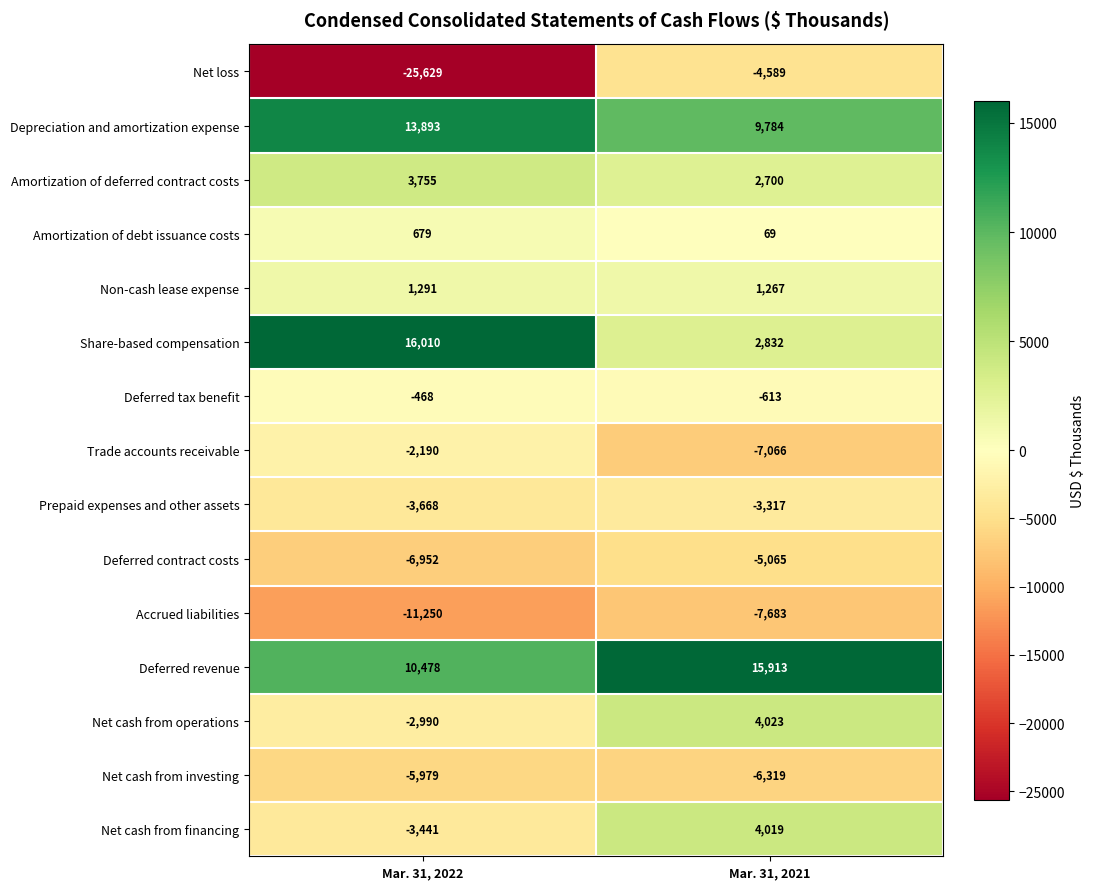

What is the total value across all series at Mar. 31, 2022?

-16461